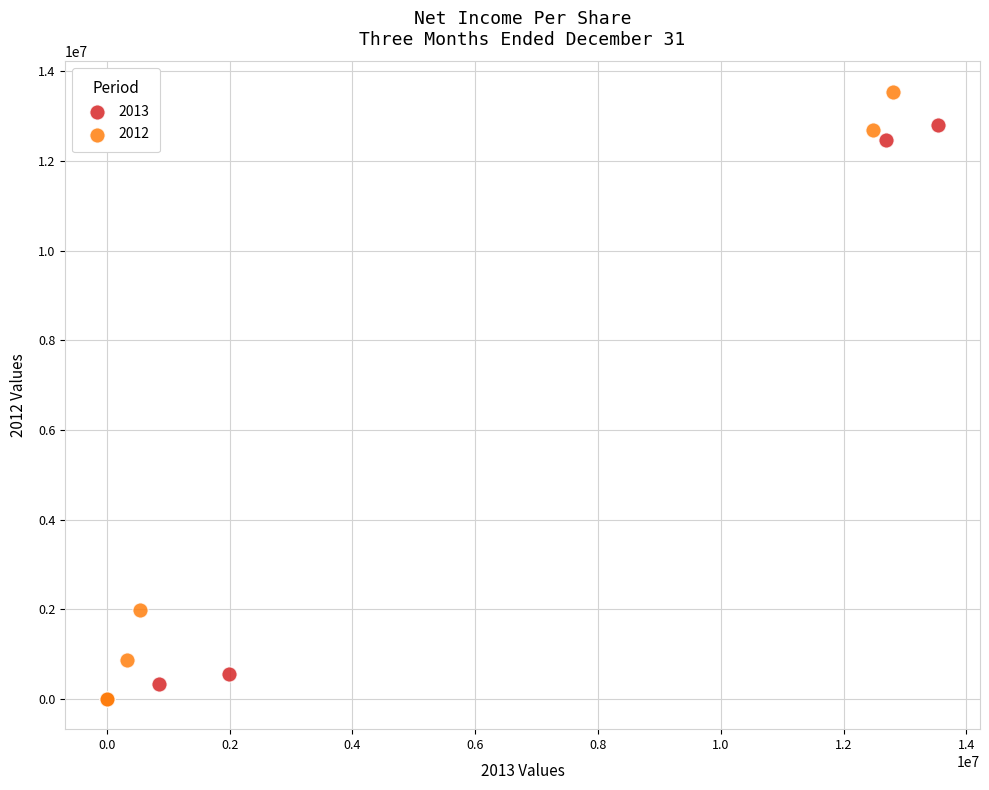

Which series reaches the maximum Y coordinate?

2012